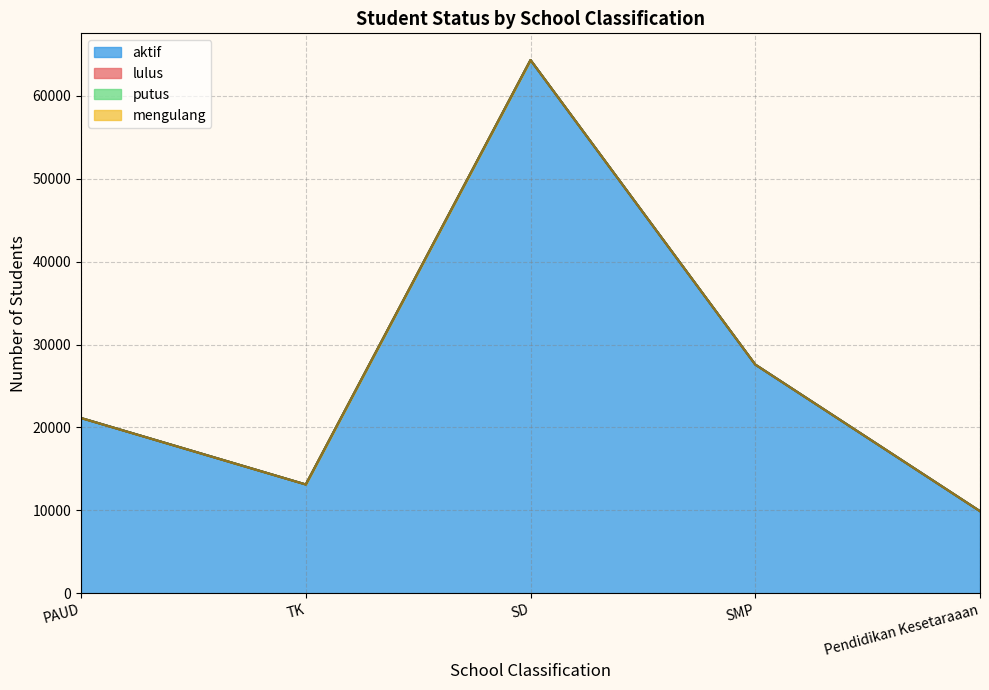

How many lines are shown in the chart?

4